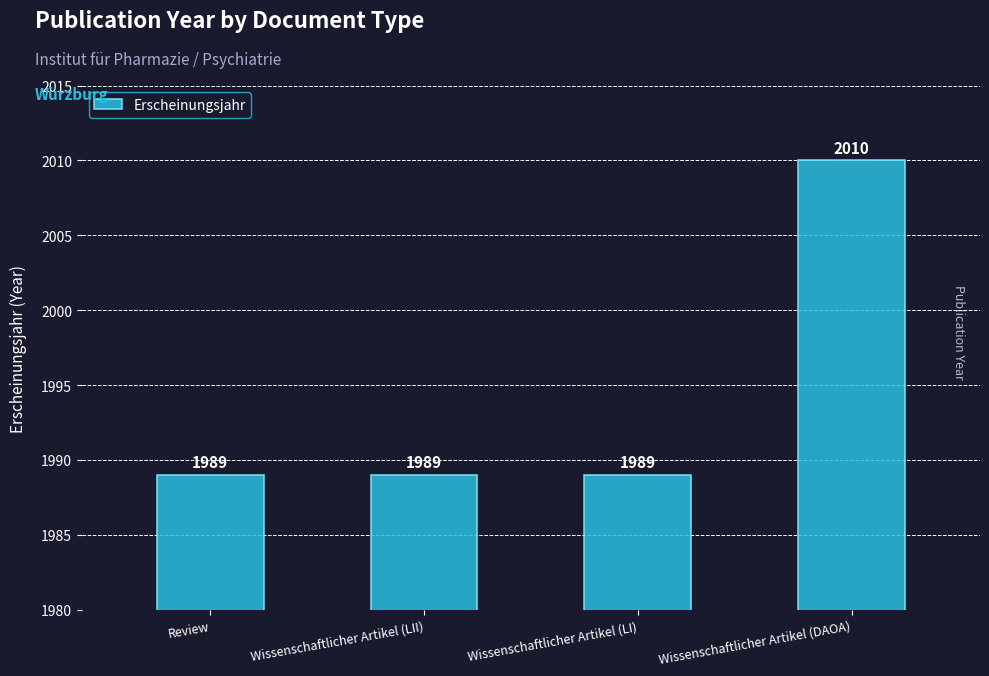

What value does the data have at Wissenschaftlicher Artikel (DAOA), to the nearest 10?

2010